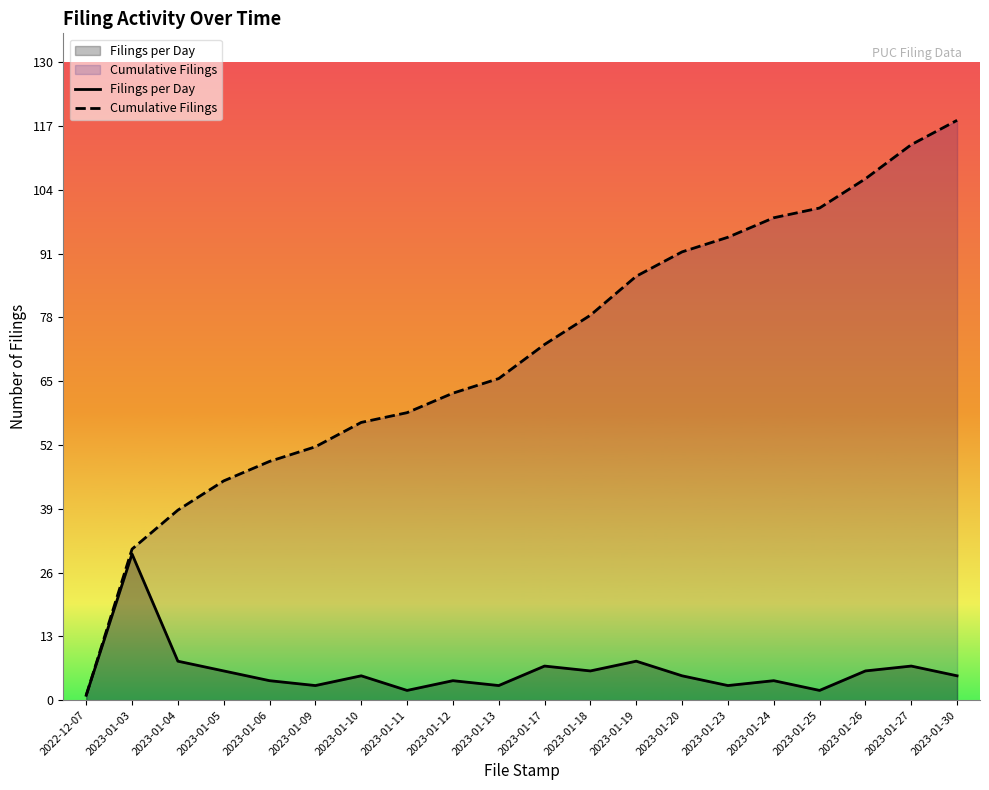

What position from the left is 2023-01-12?

9